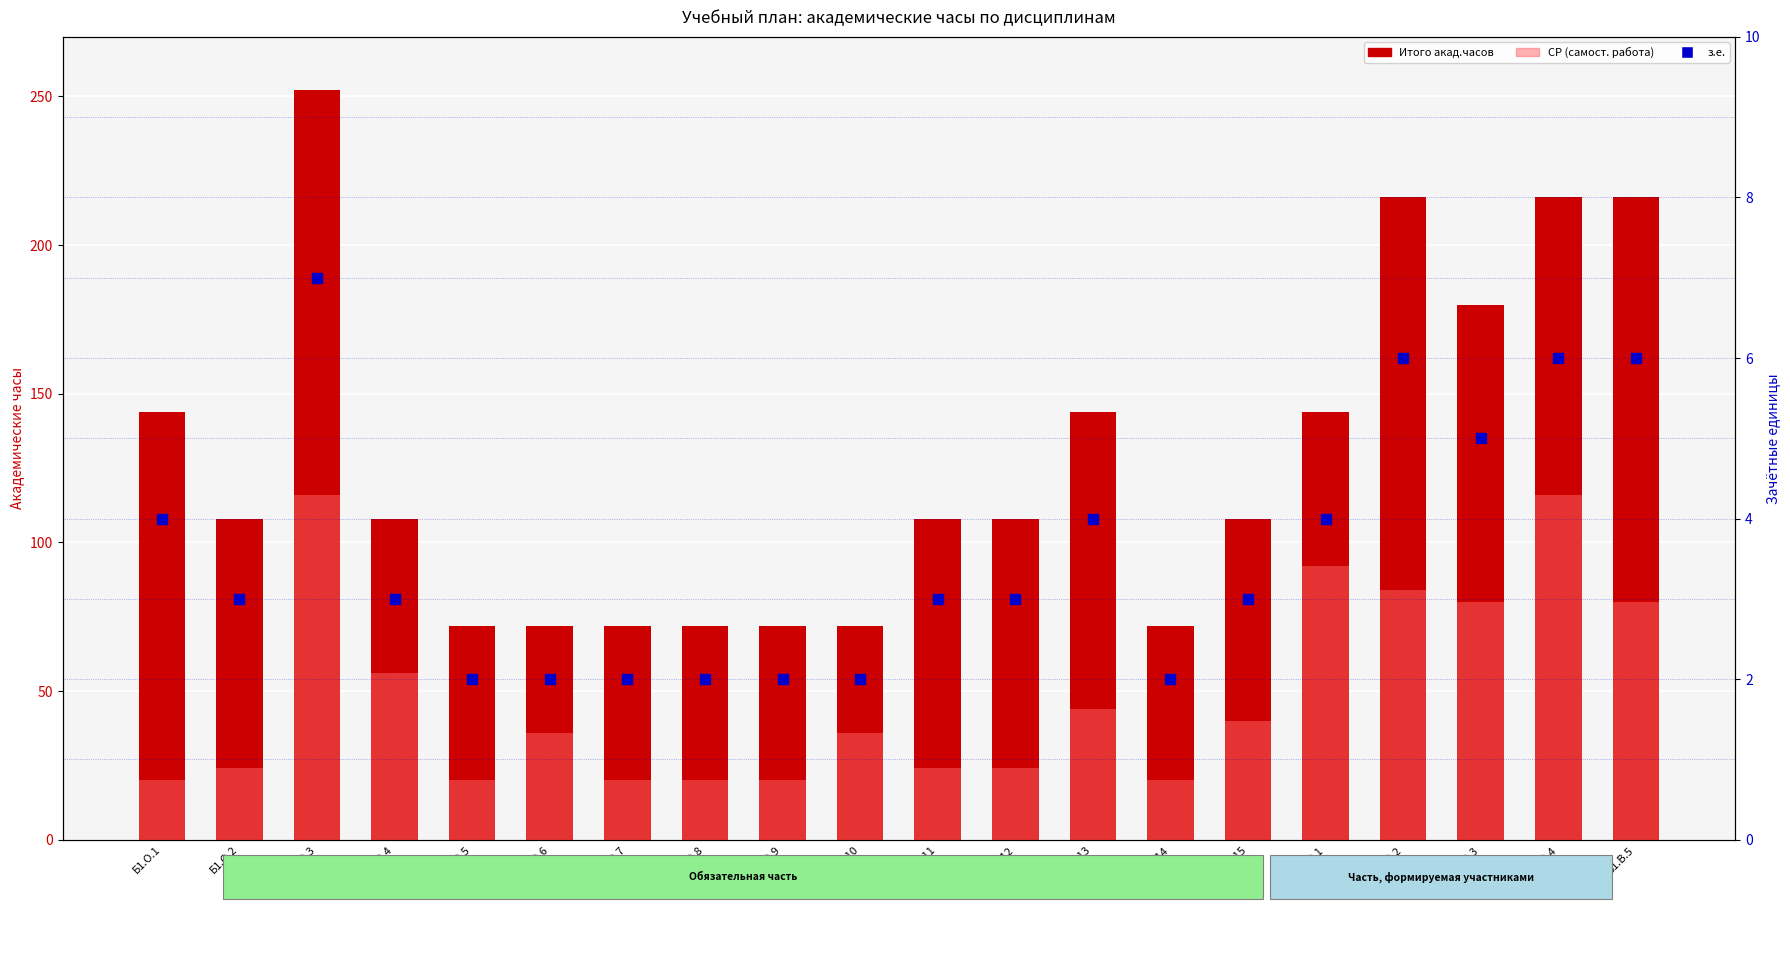

Which series reaches the maximum Y coordinate?

Итого акад.часов